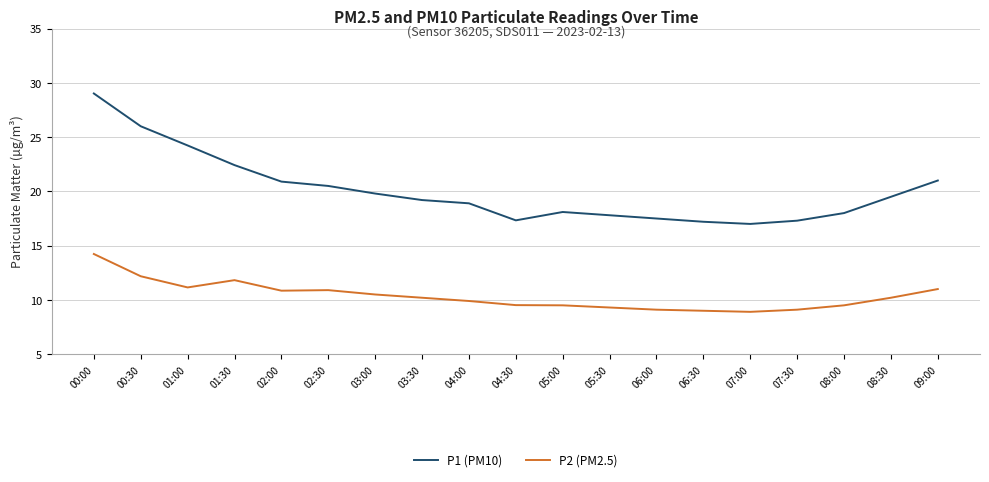

Which series has the largest range (max minus min)?

P1 (PM10)